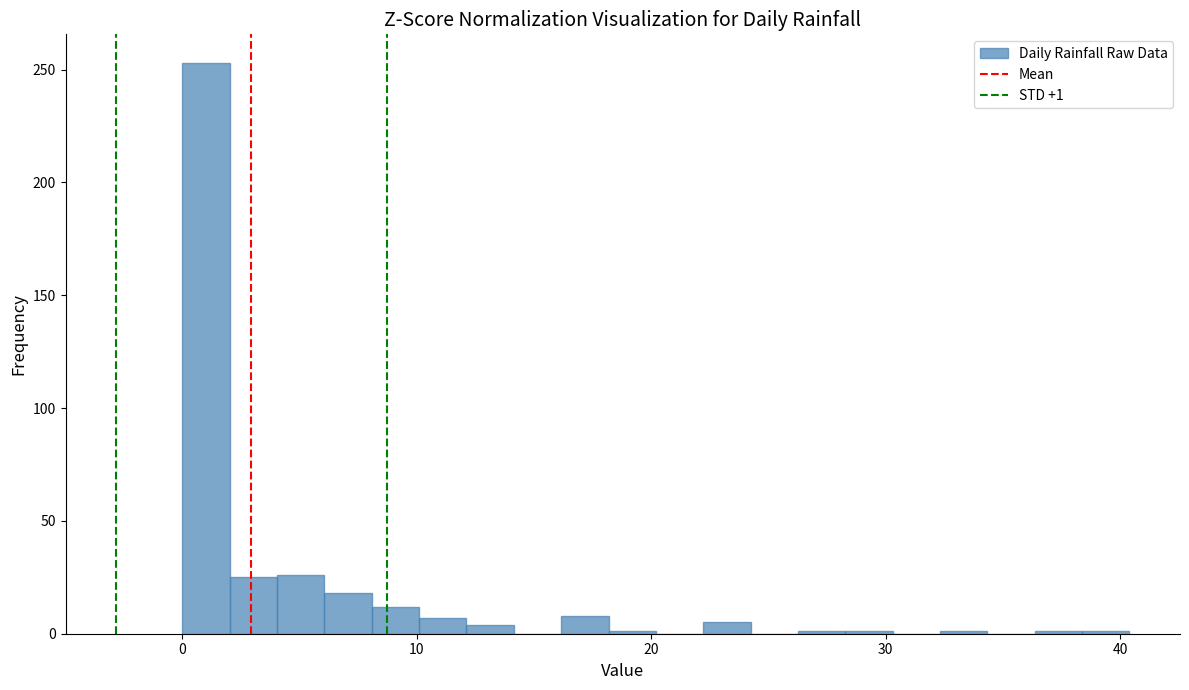

Read against the x-axis, roughly where is the centre of the tallest bar?

1